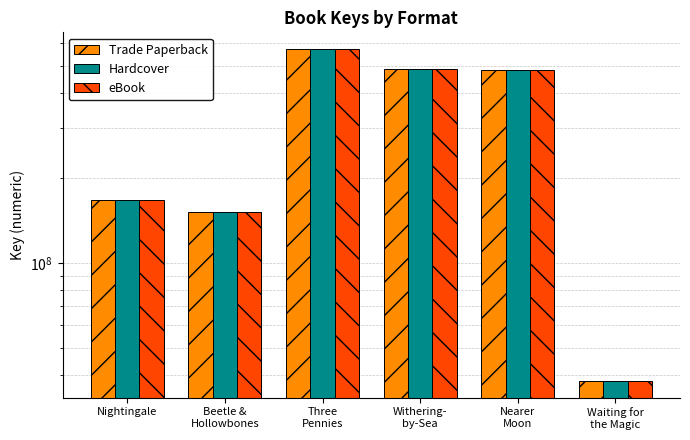

Between Withering-
by-Sea and Waiting for
the Magic, which series saw the biggest shift?

Trade Paperback